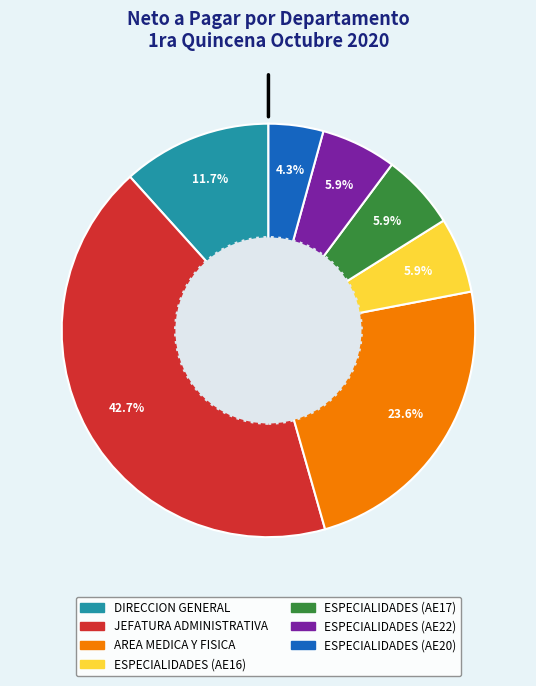

Does any single category account for the majority?

No